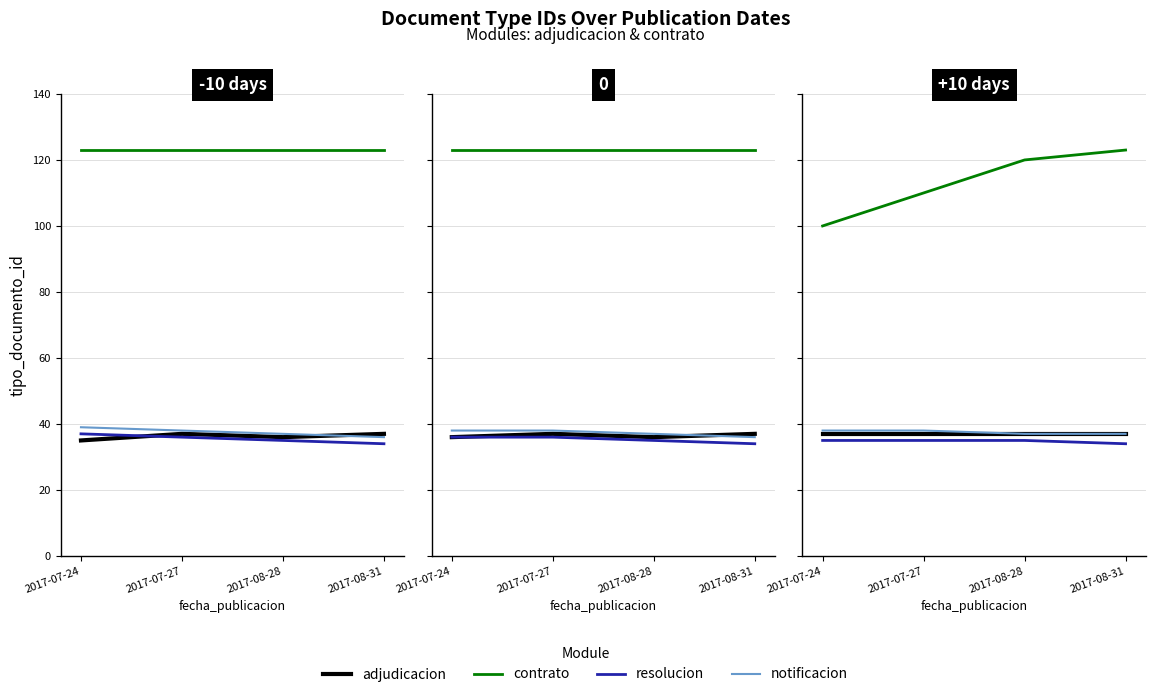

True or false: contrato and notificacion cross at least once.

False